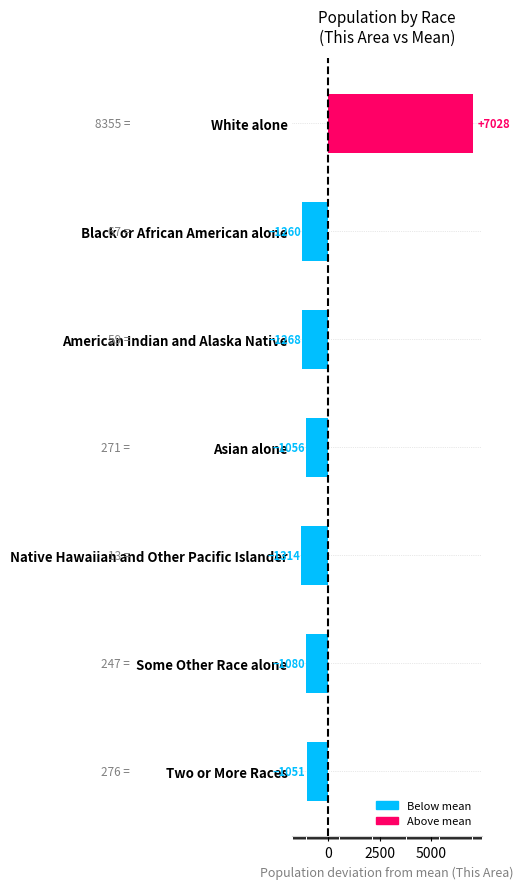

Are the bars horizontal?

Yes